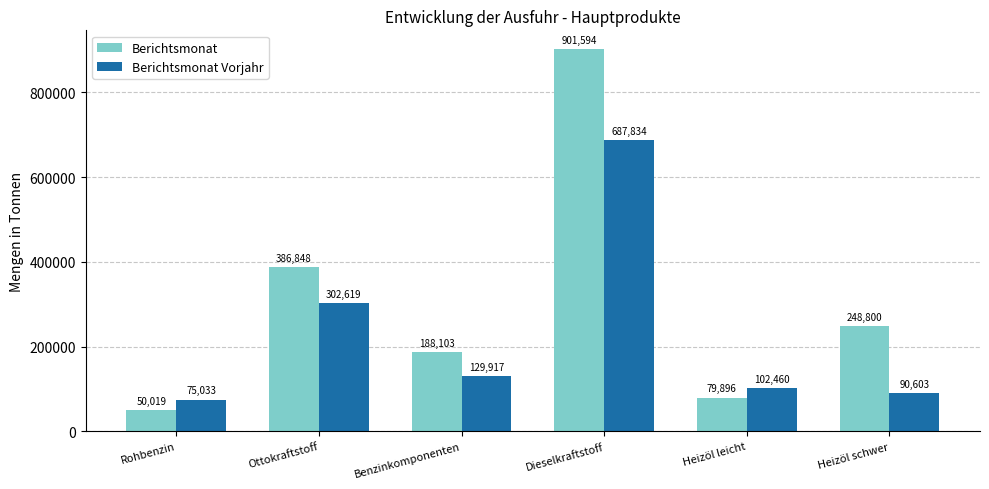

What is the label of the 2nd bar from the left?

Ottokraftstoff